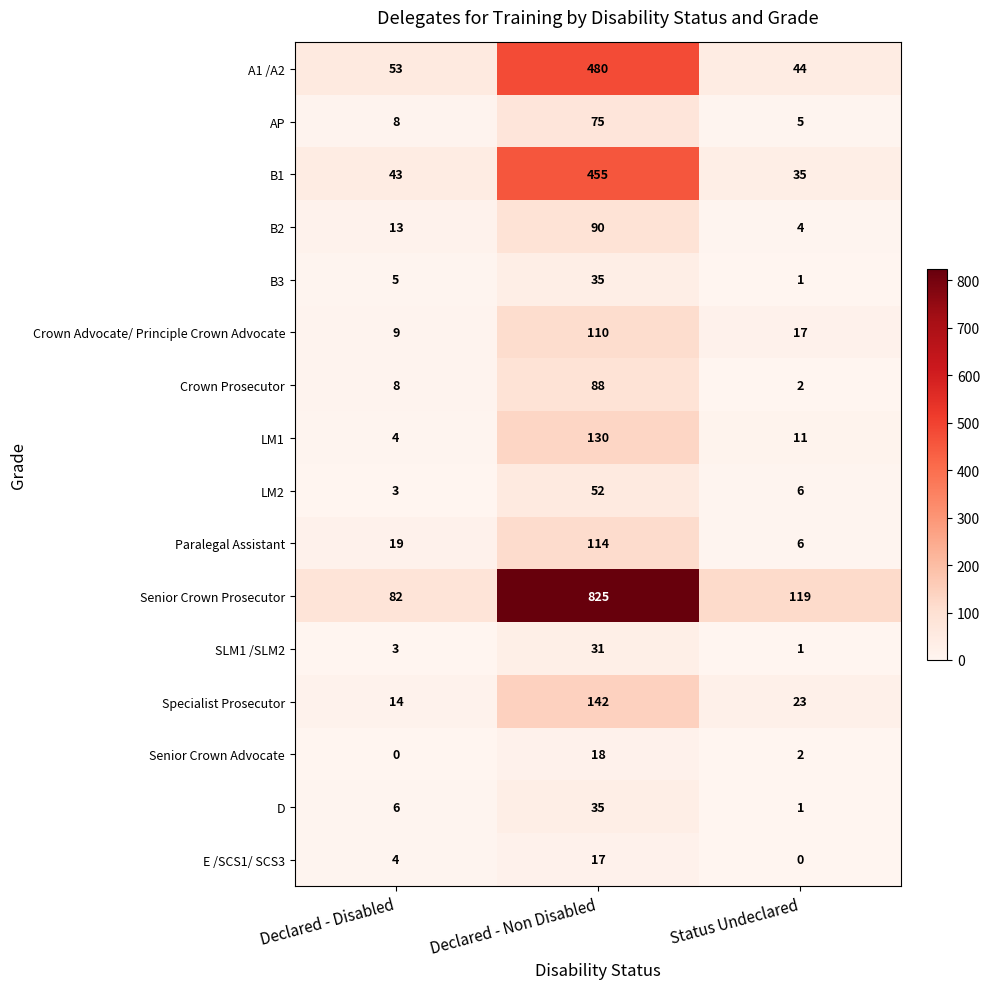

What is the difference between the maximum and minimum values in the E /SCS1/ SCS3 series?

17